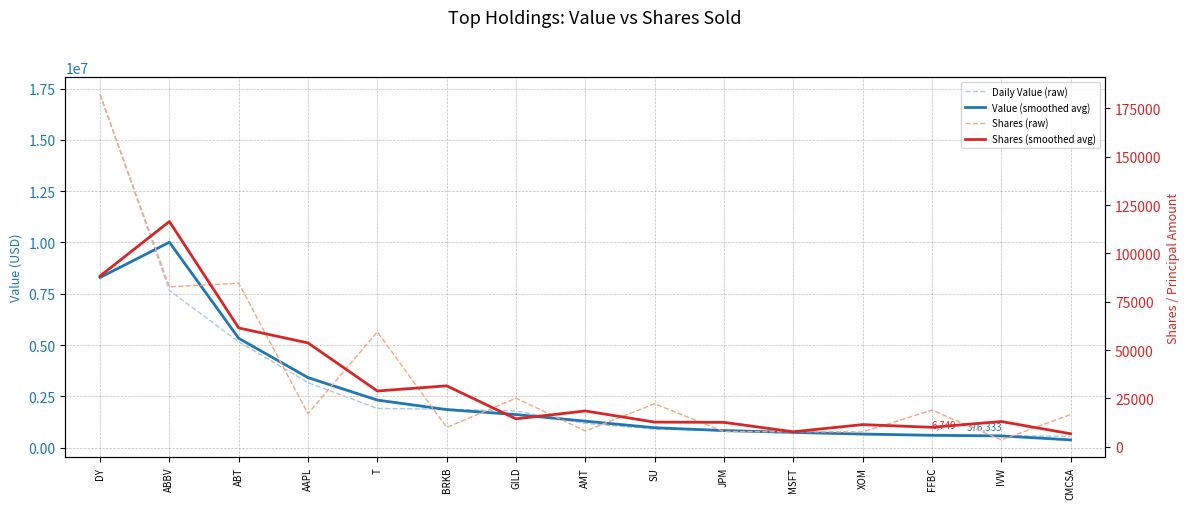

What is the sum of the Shares (raw) values at XOM and ABBV?

90373.0